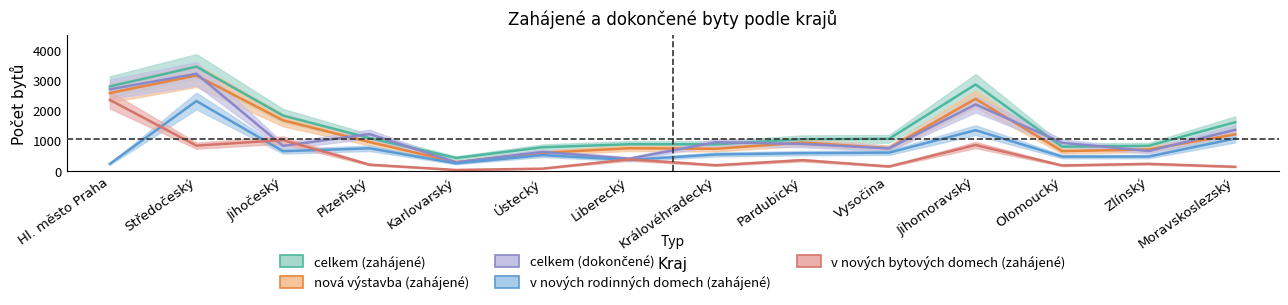

Which series has the largest total across all categories?

celkem (zahájené)